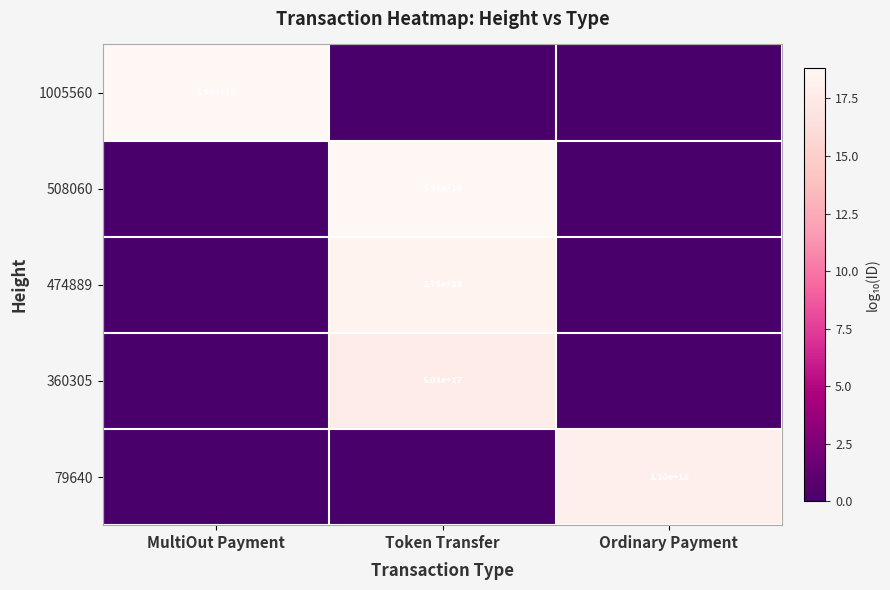

Which label corresponds to the smallest value in the chart?

Token Transfer